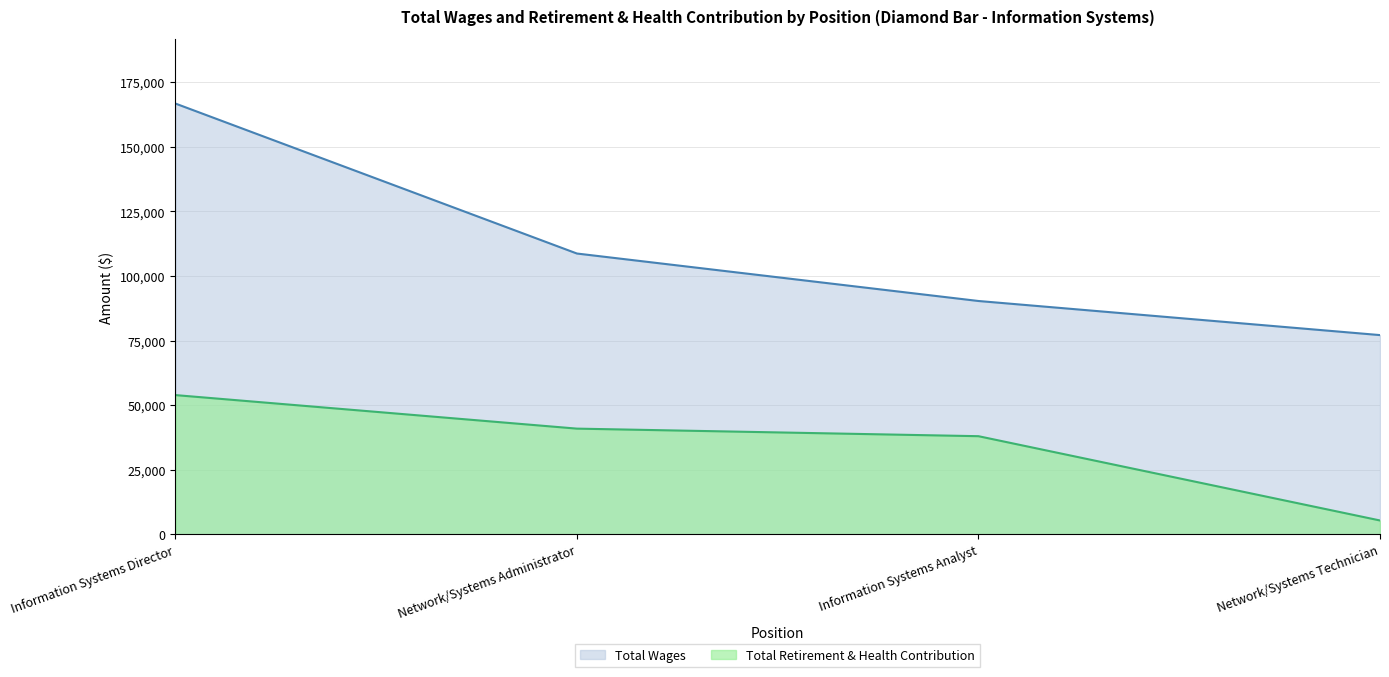

What is the greatest value displayed?

166724